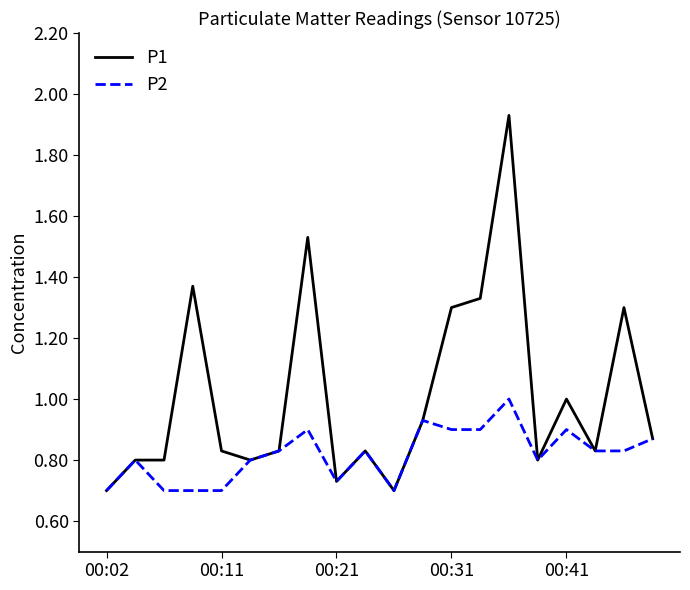

What is the sum of all P2 values?

16.4